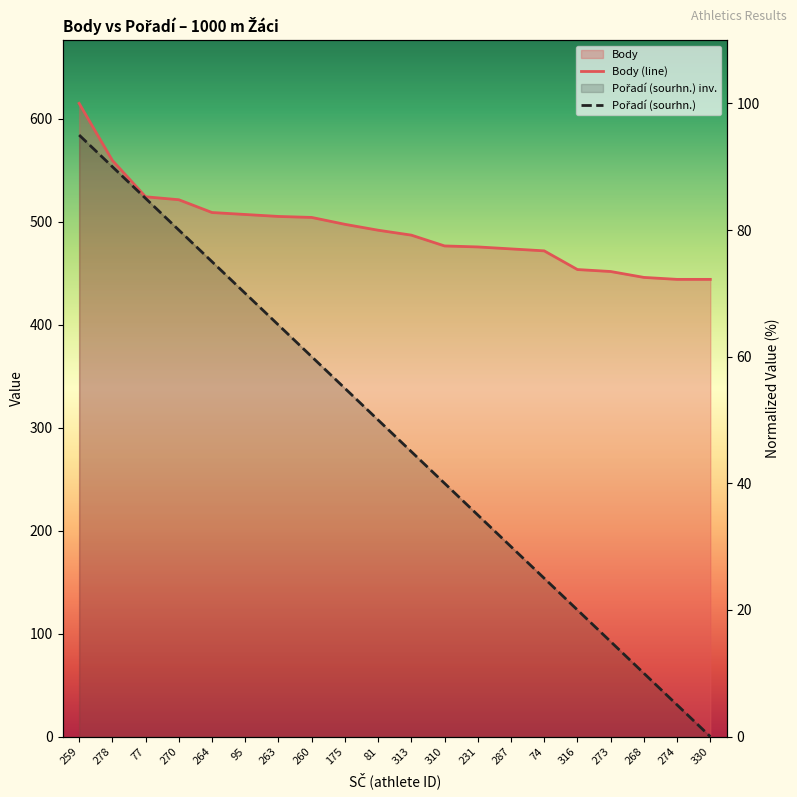

At which category is the sum across all series the highest?

259